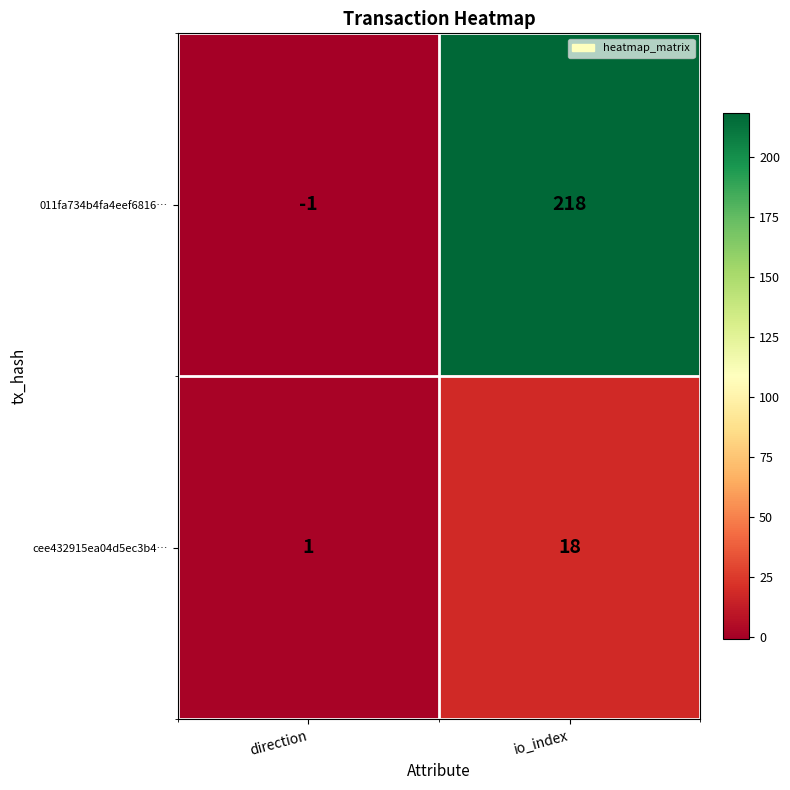

Between direction and io_index, which series saw the biggest shift?

011fa734b4fa4eef6816…